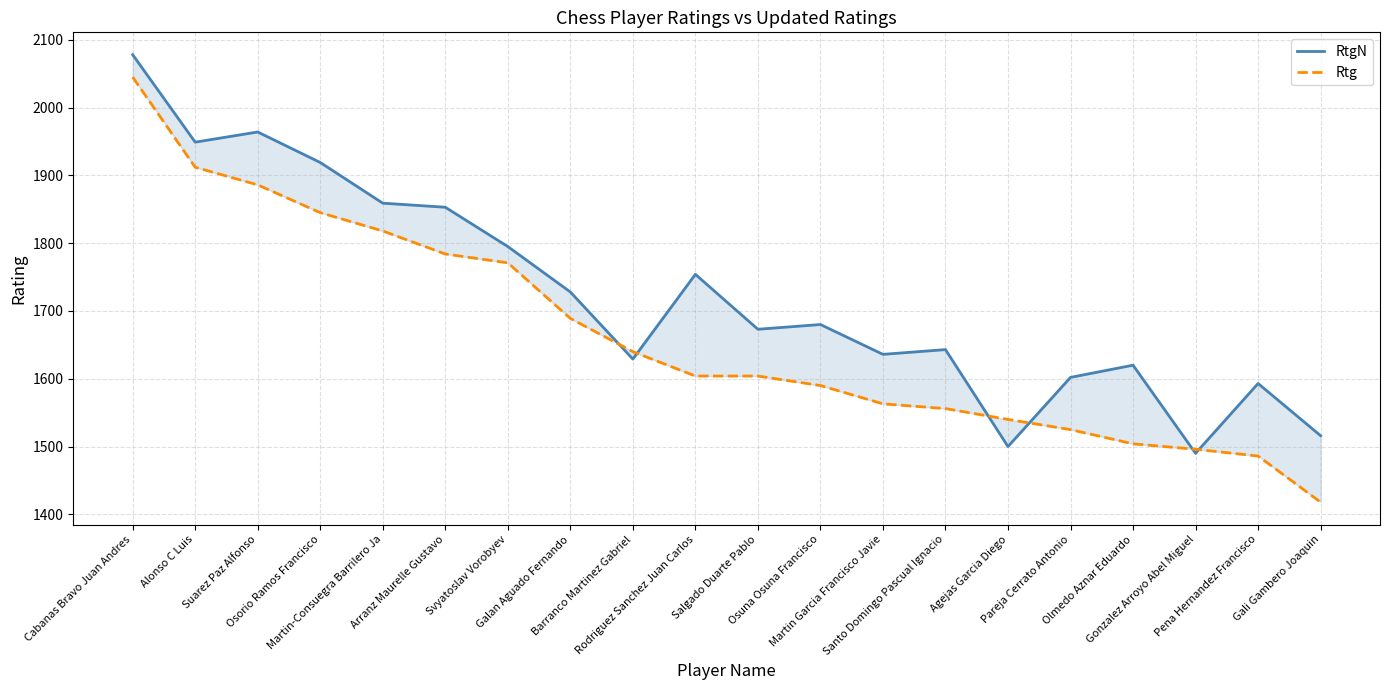

What position from the right is Gonzalez Arroyo Abel Miguel?

3